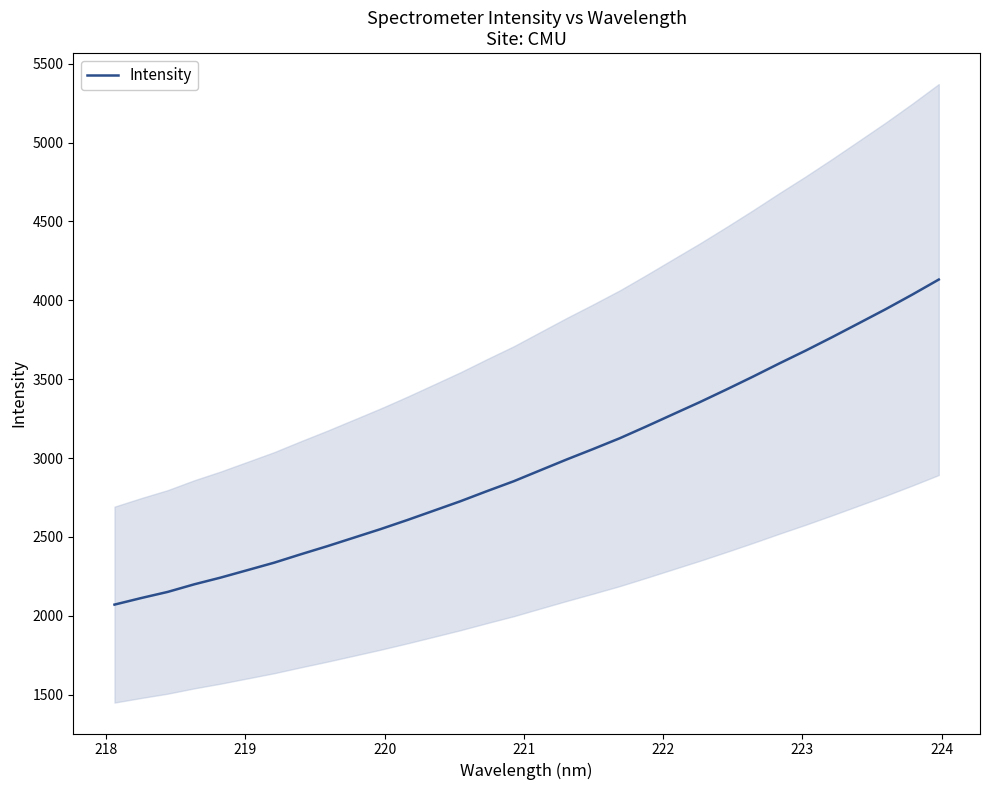

What is the maximum value for Intensity?

4131.9